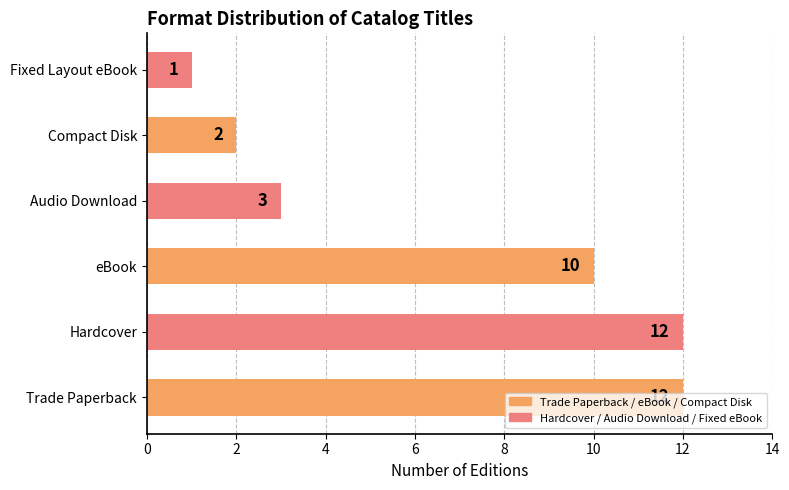

Where is the data nearest to the value 6?

Audio Download